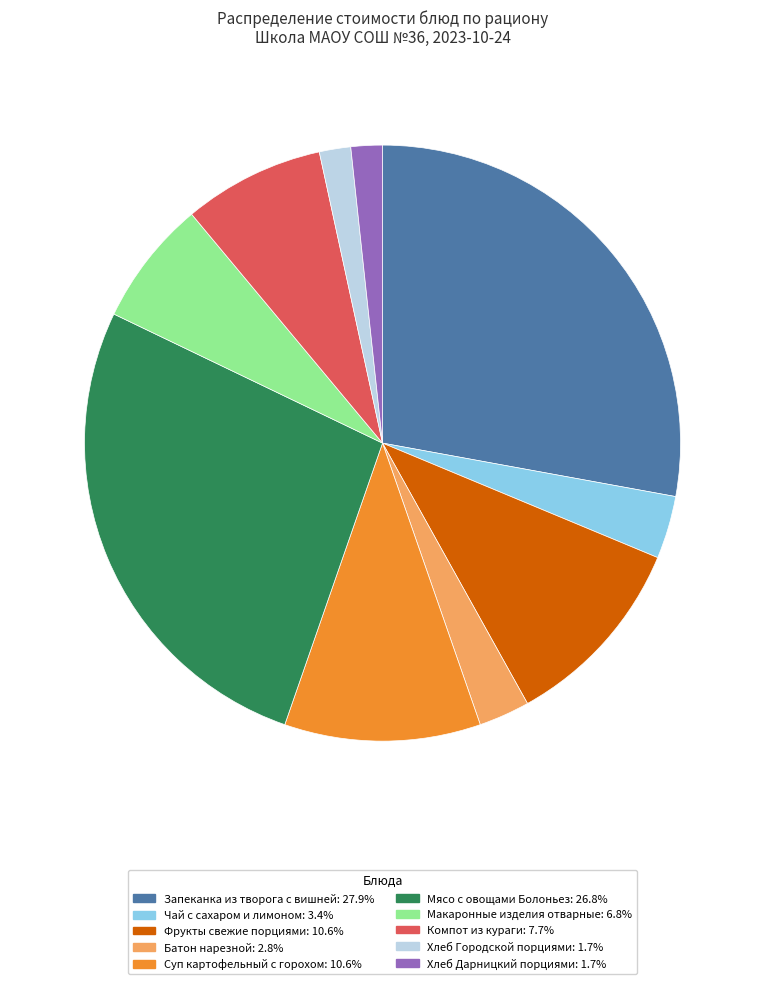

Which category has the biggest portion of the pie?

Запеканка из творога с вишней